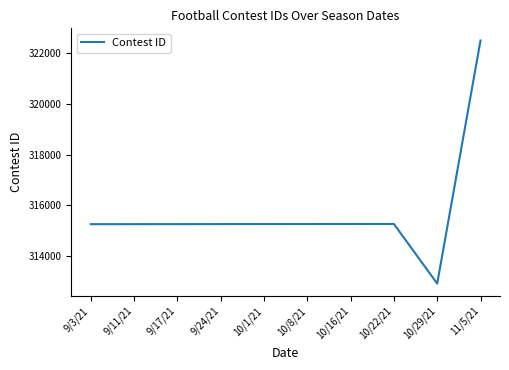

What is the approximate value at 10/16/21?

315272